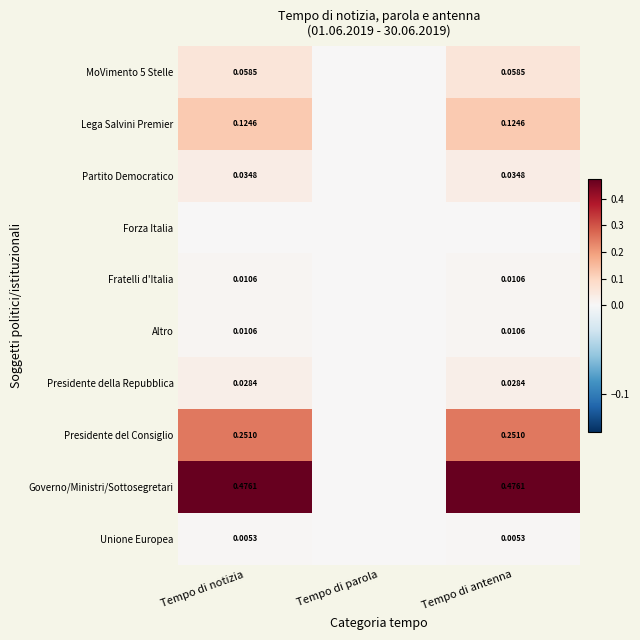

True or false: Presidente del Consiglio has a value of 0.3 at Tempo di notizia.

True